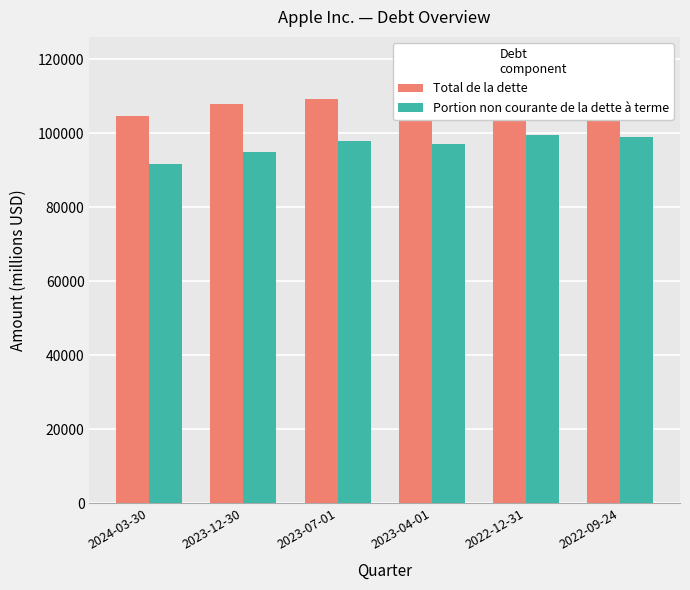

What is the value of the Total de la dette bar at the 4th from the left?

109615